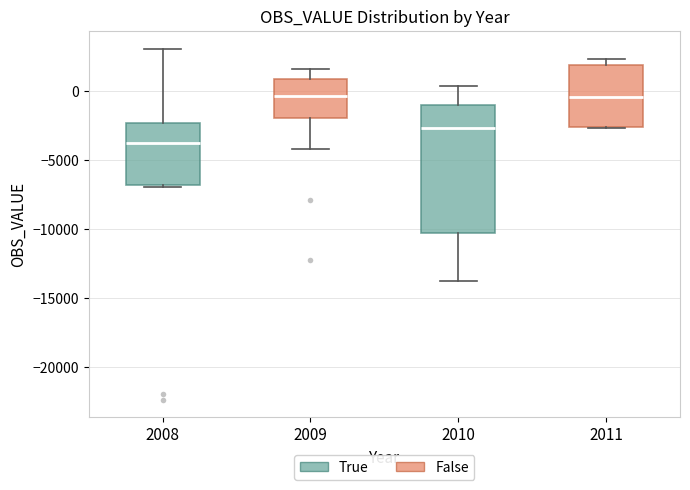

Reading left to right, transcribe this box plot: for each box, give where its median line is, the range the box spans, and where its two whiskers end, as read against the y-axis. The values are not printed on the chart, so give them approximately, as read against the axis.

2008: median -3500, box -7000 to -2500, whiskers -7000 (just below the box's lower edge) to 3000
2009: median -500, box -2000 to 1000, whiskers -4000 to 1500
2010: median -2500, box -10500 to -1000, whiskers -14000 to 500
2011: median -500, box -2500 to 2000, whiskers -2500 to 2500